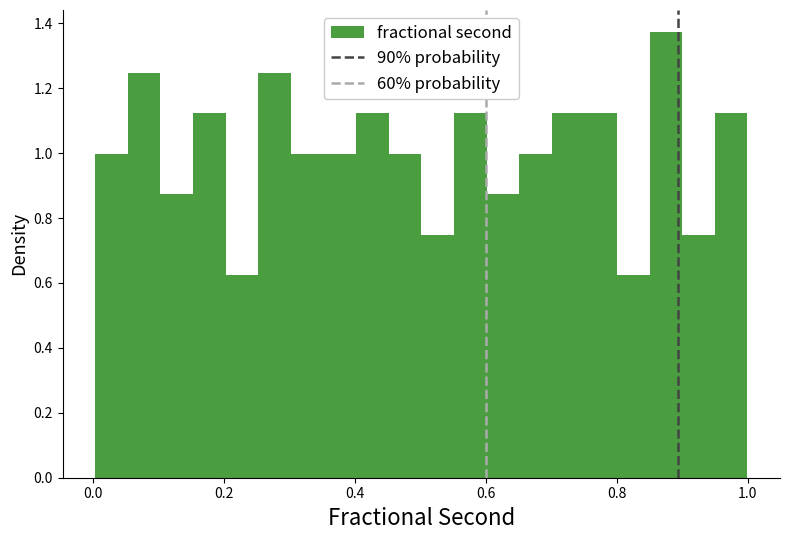

Around what value on the x-axis is the tallest bar? Give the approximate position of its centre, as read against the axis.

0.88